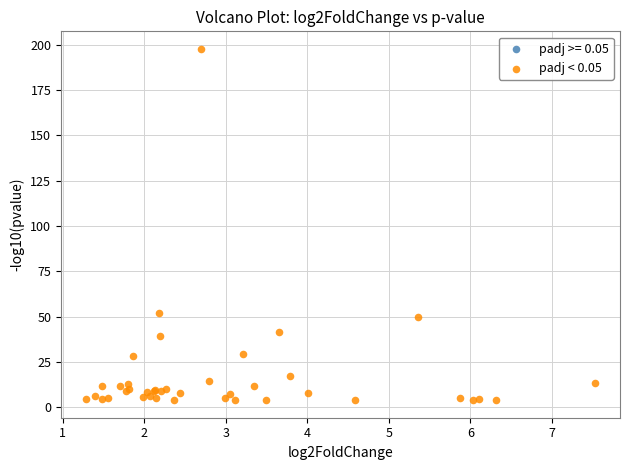

What Y value in the scatter plot is closest to 100?

52.2